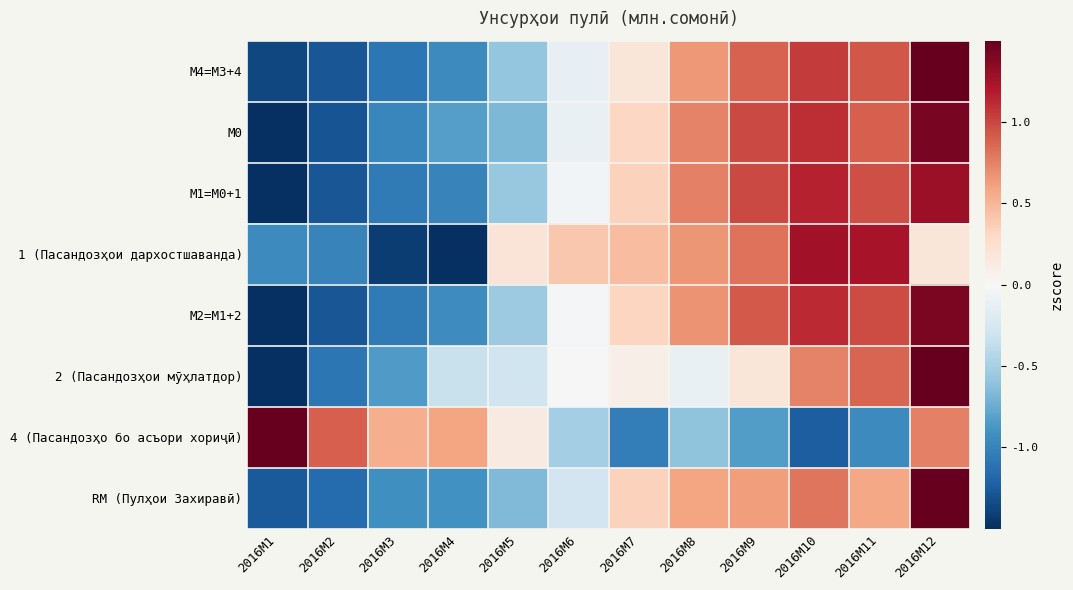

At which category does the chart reach its peak across all series?

2016M12